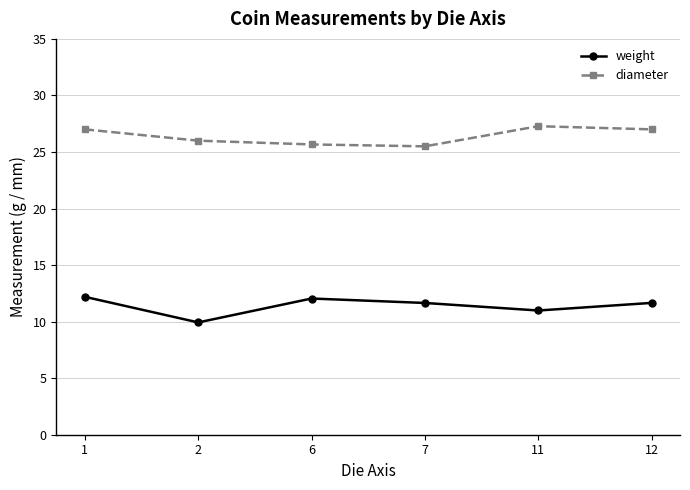

What is the value of the diameter point at the 2nd from the left?

26.0